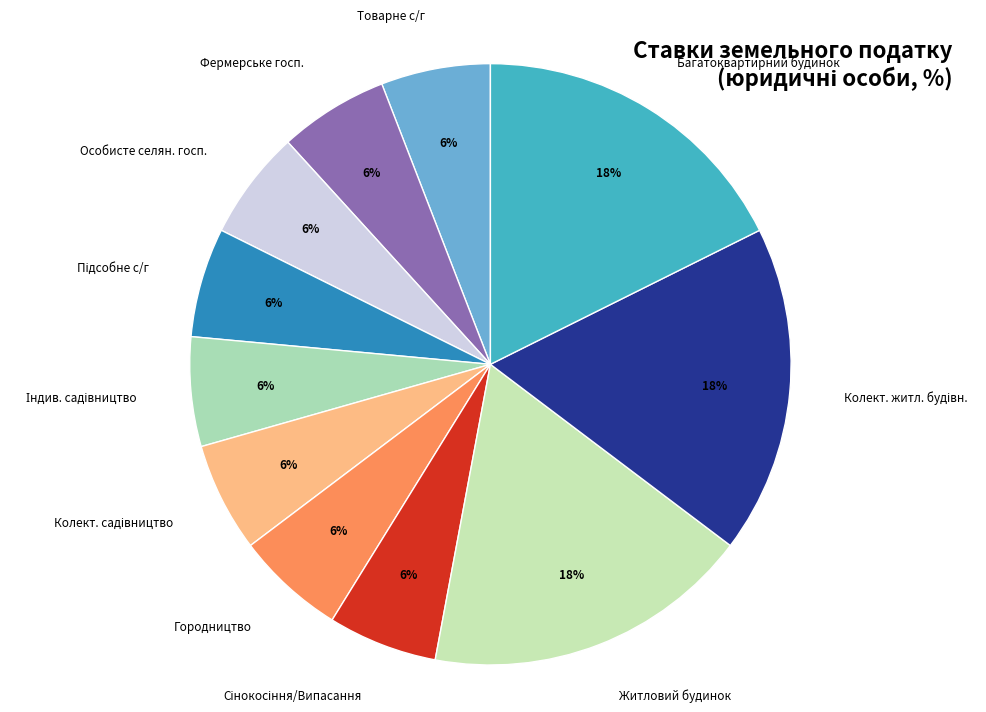

To the nearest percent, what percentage of the pie is Городництво?

6%